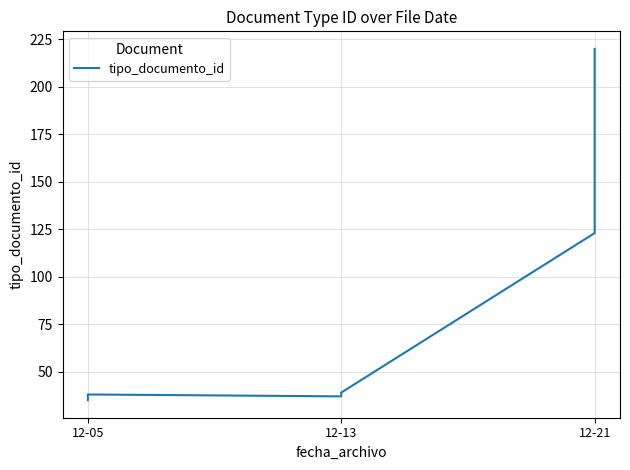

At which category does the chart reach its minimum across all series?

12-05